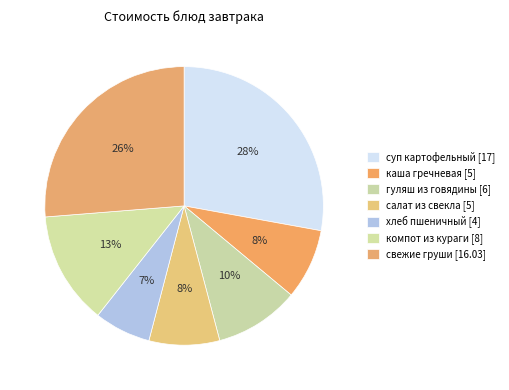

Is it true that компот из кураги is 13% of the pie?

True